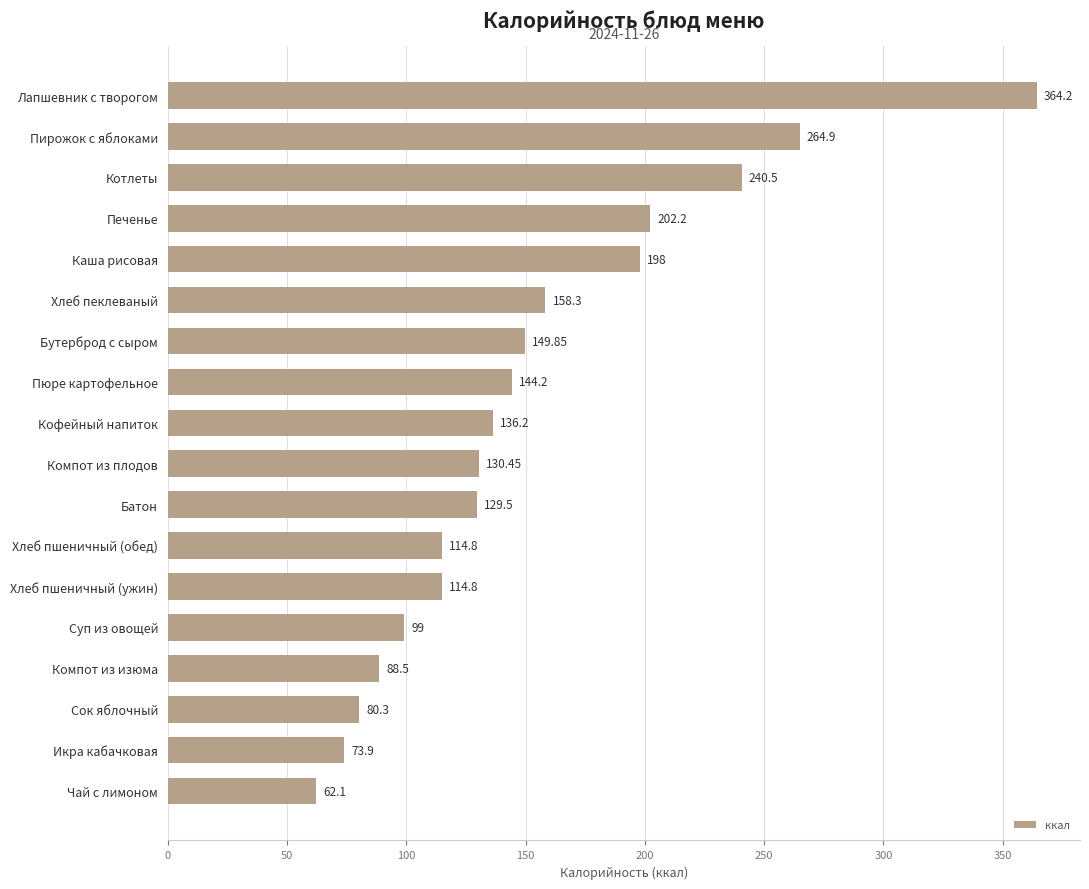

What is the average value?

152.9